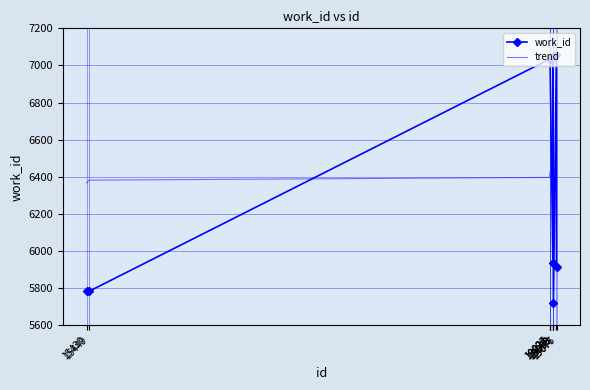

Reading right to left, extract all data points from this chart.

work_id: 5913.0	7057.0	5721.0	7046.0	5936.0	7034.0	7034.0	7034.0	5783.0	5783.0
trend: 6501.2	6486.3	6471.4	6456.5	6441.6	6426.6	6411.7	6396.8	6381.9	6367.0